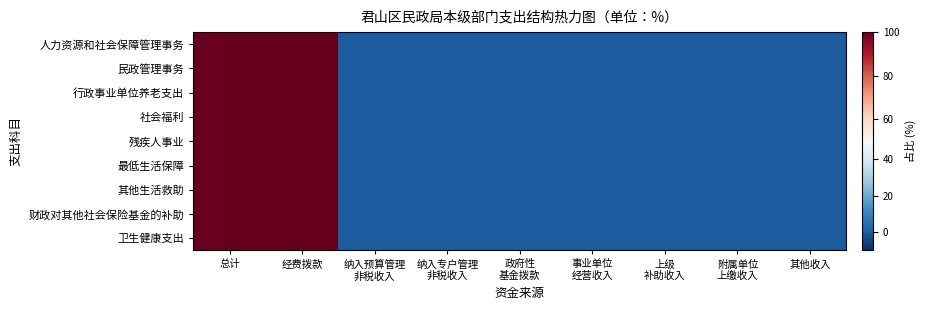

Reading right to left, list all the values displayed in this chart.

人力资源和社会保障管理事务: 其他收入=0	附属单位
上缴收入=0	上级
补助收入=0	事业单位
经营收入=0	政府性
基金拨款=0	纳入专户管理
非税收入=0	纳入预算管理
非税收入=0	经费拨款=100	总计=100
民政管理事务: 其他收入=0	附属单位
上缴收入=0	上级
补助收入=0	事业单位
经营收入=0	政府性
基金拨款=0	纳入专户管理
非税收入=0	纳入预算管理
非税收入=0	经费拨款=100	总计=100
行政事业单位养老支出: 其他收入=0	附属单位
上缴收入=0	上级
补助收入=0	事业单位
经营收入=0	政府性
基金拨款=0	纳入专户管理
非税收入=0	纳入预算管理
非税收入=0	经费拨款=100	总计=100
社会福利: 其他收入=0	附属单位
上缴收入=0	上级
补助收入=0	事业单位
经营收入=0	政府性
基金拨款=0	纳入专户管理
非税收入=0	纳入预算管理
非税收入=0	经费拨款=100	总计=100
残疾人事业: 其他收入=0	附属单位
上缴收入=0	上级
补助收入=0	事业单位
经营收入=0	政府性
基金拨款=0	纳入专户管理
非税收入=0	纳入预算管理
非税收入=0	经费拨款=100	总计=100
最低生活保障: 其他收入=0	附属单位
上缴收入=0	上级
补助收入=0	事业单位
经营收入=0	政府性
基金拨款=0	纳入专户管理
非税收入=0	纳入预算管理
非税收入=0	经费拨款=100	总计=100
其他生活救助: 其他收入=0	附属单位
上缴收入=0	上级
补助收入=0	事业单位
经营收入=0	政府性
基金拨款=0	纳入专户管理
非税收入=0	纳入预算管理
非税收入=0	经费拨款=100	总计=100
财政对其他社会保险基金的补助: 其他收入=0	附属单位
上缴收入=0	上级
补助收入=0	事业单位
经营收入=0	政府性
基金拨款=0	纳入专户管理
非税收入=0	纳入预算管理
非税收入=0	经费拨款=100	总计=100
卫生健康支出: 其他收入=0	附属单位
上缴收入=0	上级
补助收入=0	事业单位
经营收入=0	政府性
基金拨款=0	纳入专户管理
非税收入=0	纳入预算管理
非税收入=0	经费拨款=100	总计=100